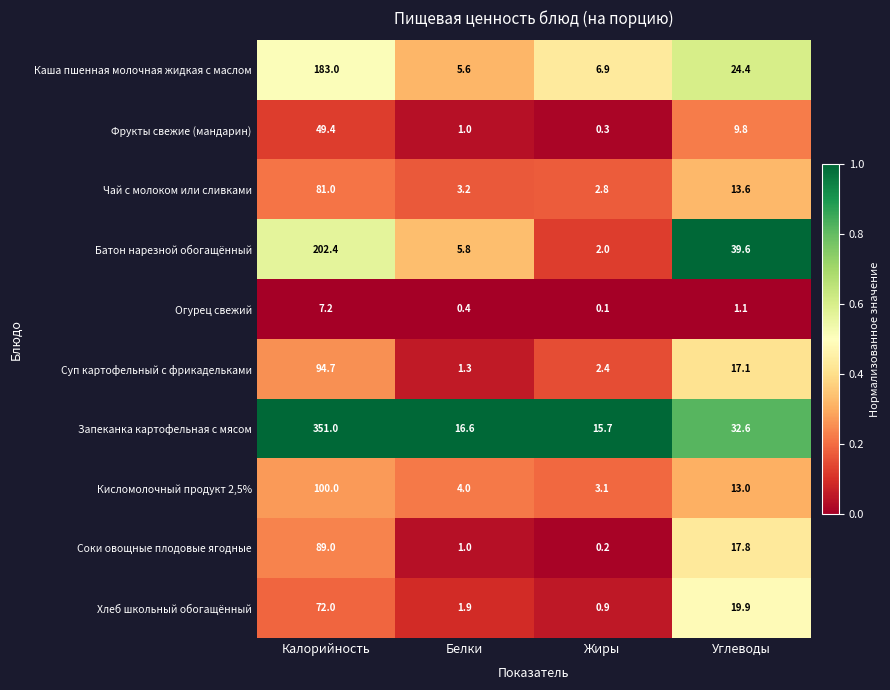

List the series in order of their peak value, highest first.

Запеканка картофельная с мясом, Батон нарезной обогащённый, Каша пшенная молочная жидкая с маслом, Кисломолочный продукт 2,5%, Суп картофельный с фрикадельками, Соки овощные плодовые ягодные, Чай с молоком или сливками, Хлеб школьный обогащённый, Фрукты свежие (мандарин), Огурец свежий